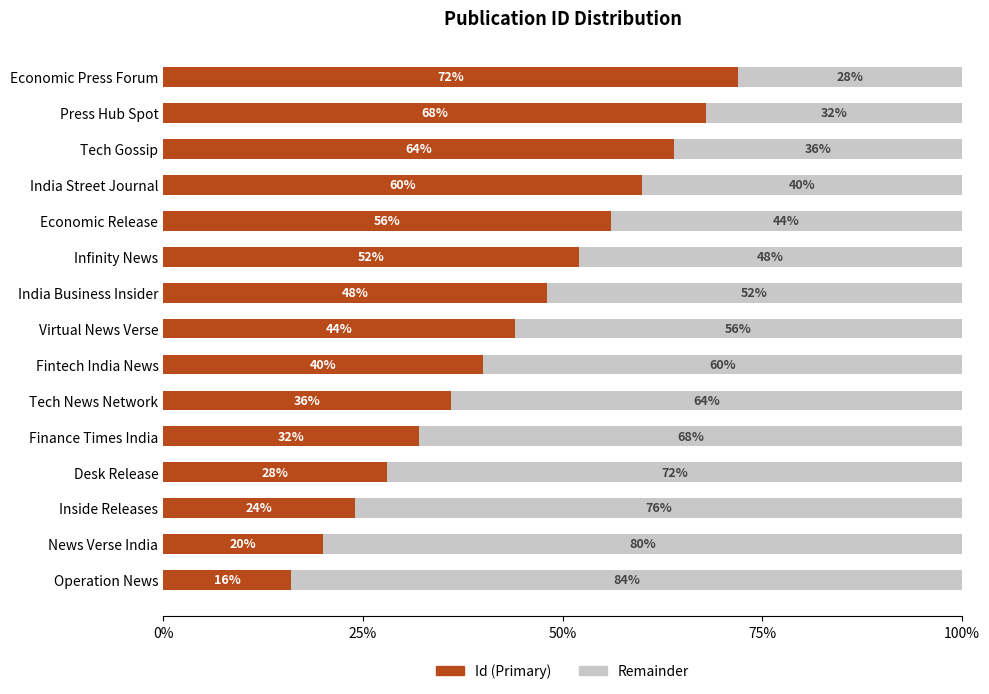

What is the total value across all series at Desk Release?

100.0